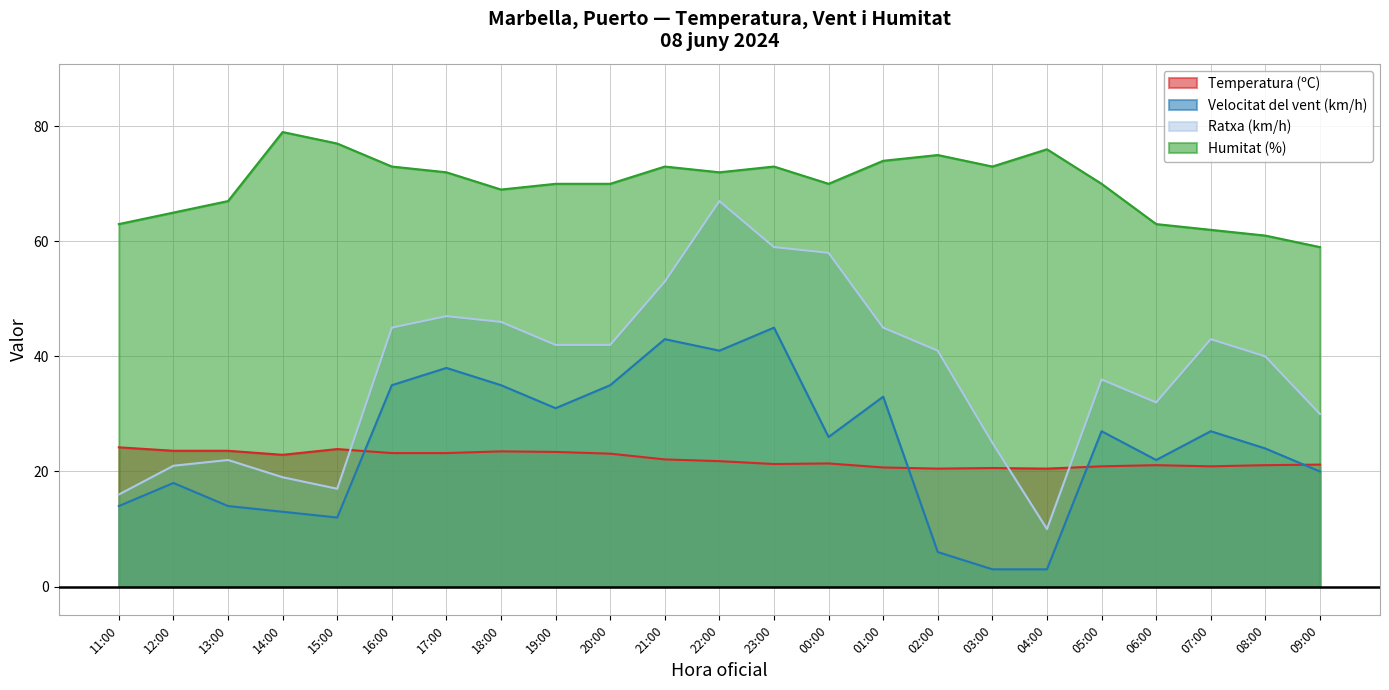

What is the label of the 20th point from the left?

06:00